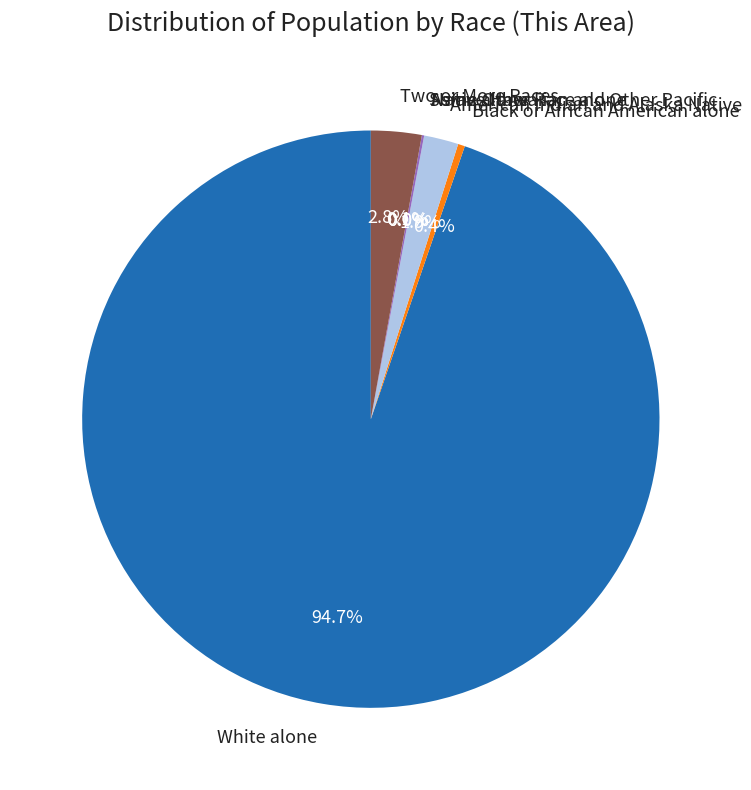

The Two or More Races slice represents 10% of the pie. True or false?

False